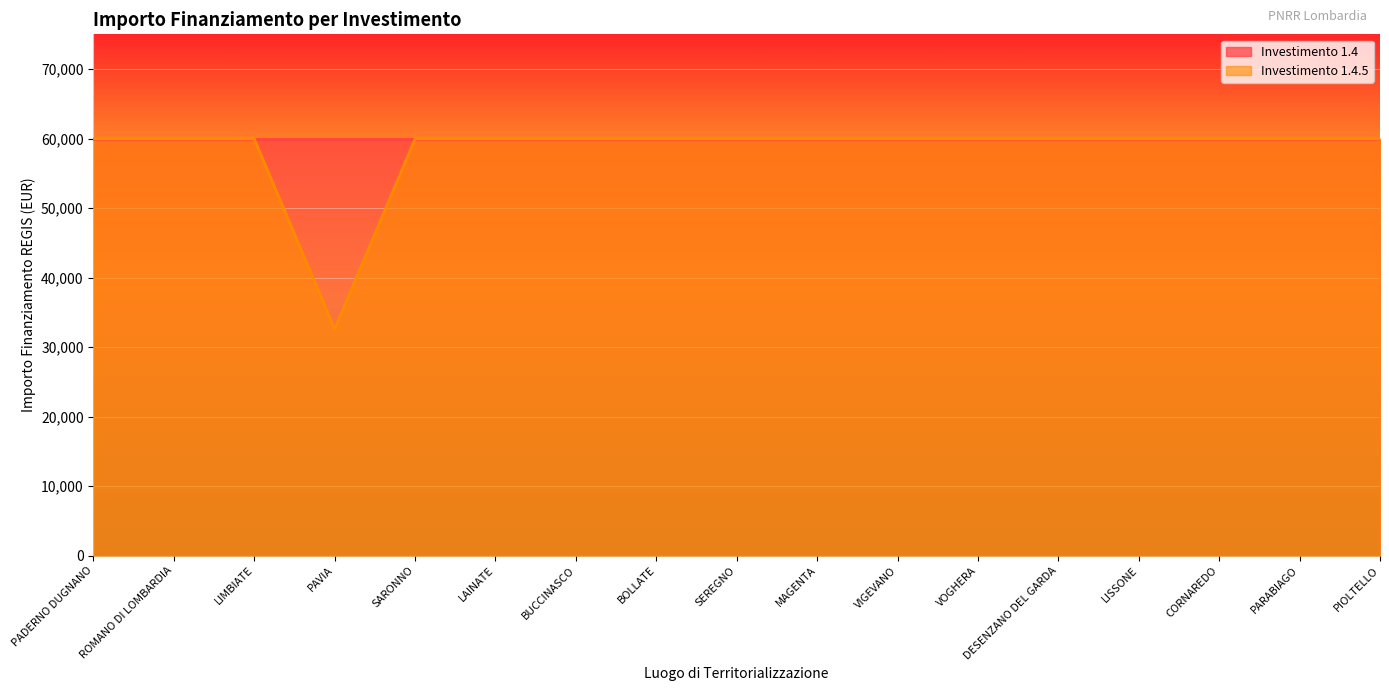

Does the chart display data point markers on the line(s)?

No